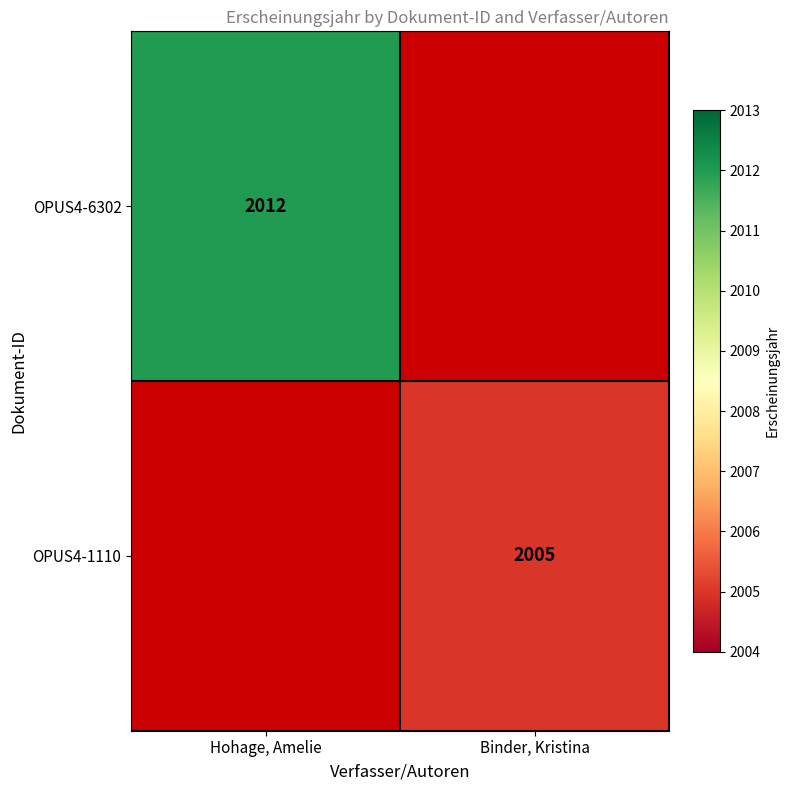

At how many categories does at least one series exceed 2005?

1